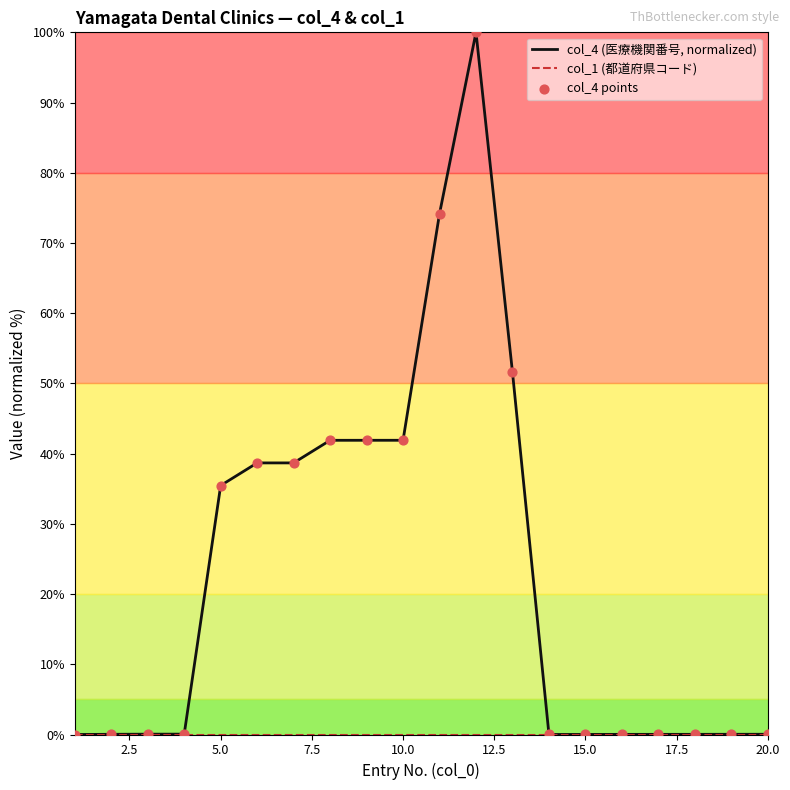

What are all the series names shown in the legend?

col_4 (医療機関番号, normalized), col_1 (都道府県コード), col_4 points